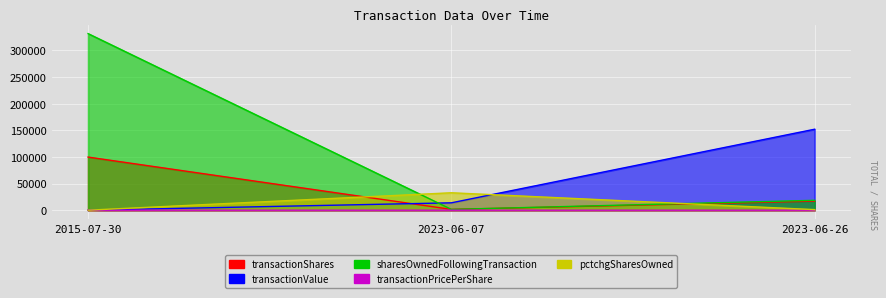

How many data points in transactionValue are less than 13878?

1